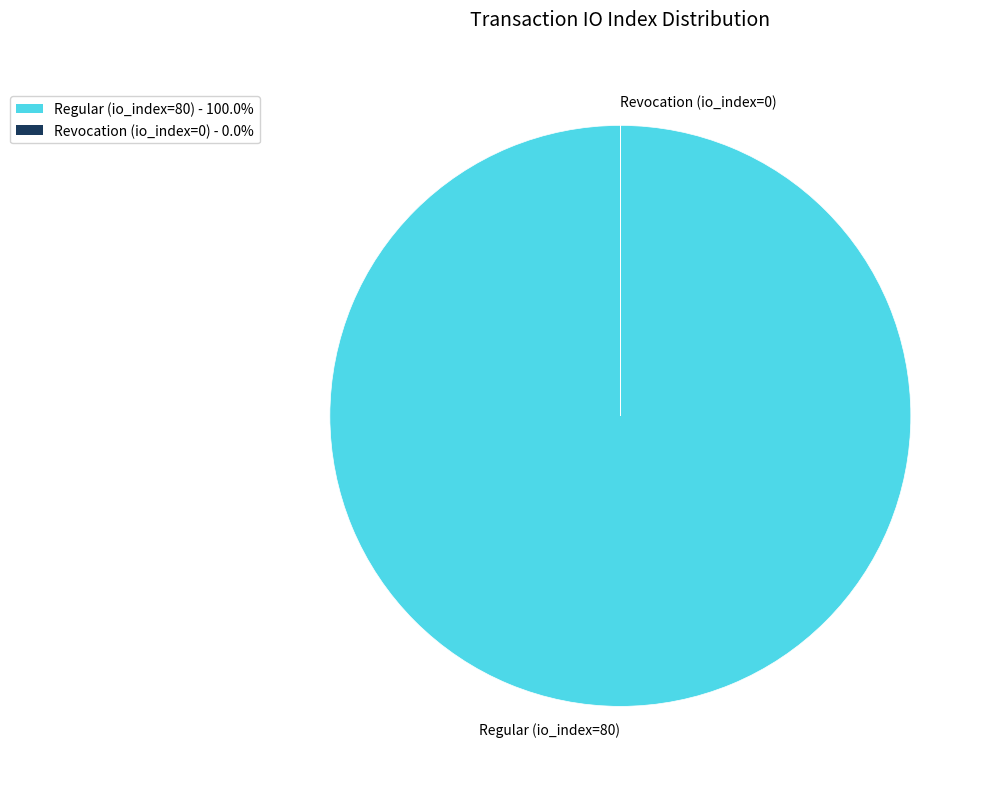

Is there any slice that represents more than half of the pie?

Yes